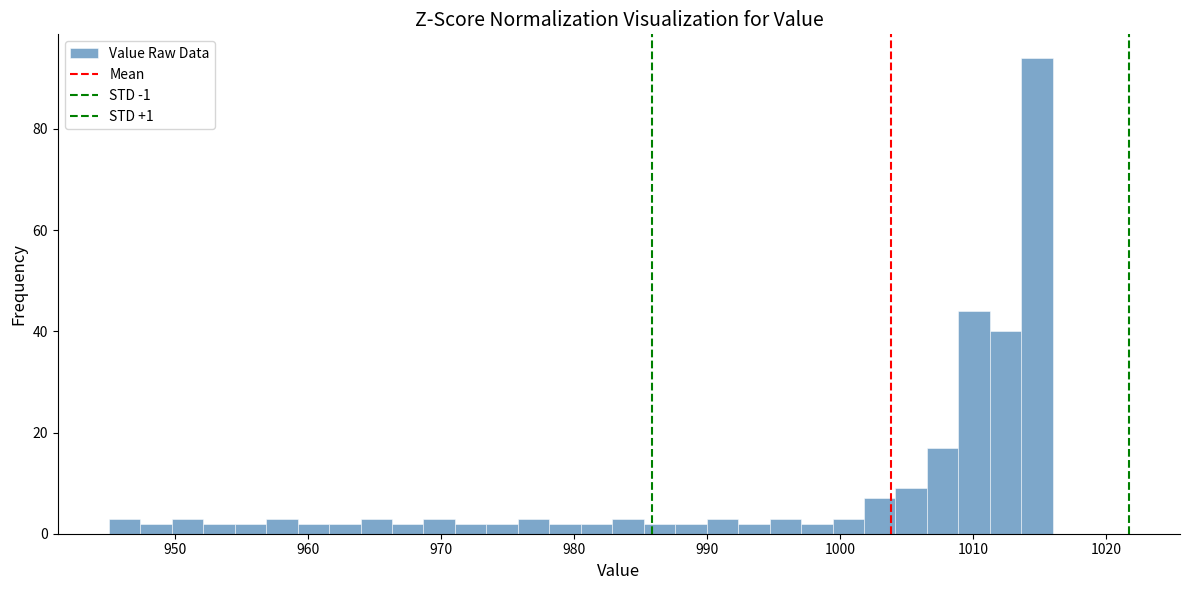

Read against the x-axis, roughly where is the centre of the tallest bar?

1015